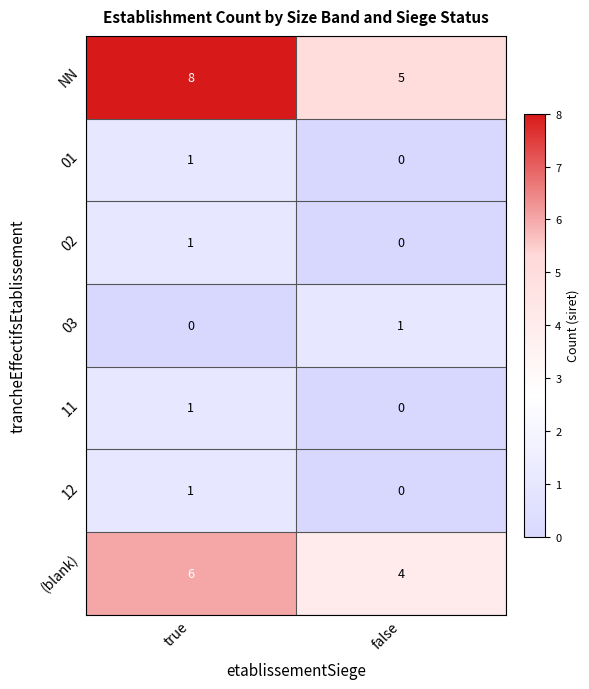

What is the average value of the (blank) series?

5